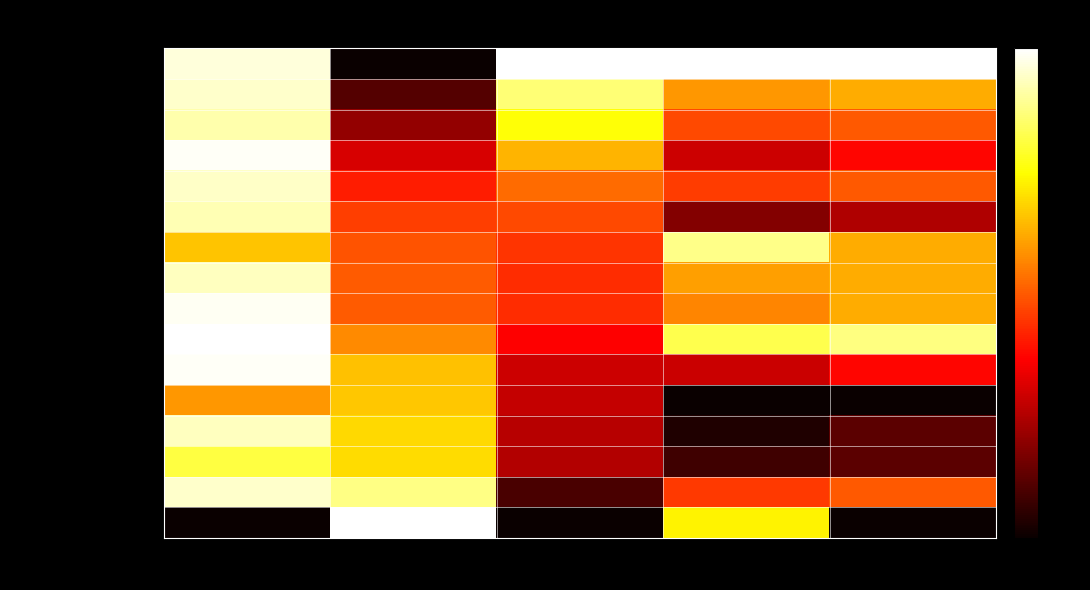

Reading left to right, what are all the values shown in this chart?

PEDRO EVERALDO DOS SANTOS: Total Time=96.1	Best Lap time=0.0	Best Speed=100.0	Average Speed=100.0	Total Distance=100.0
HAMILTON MORCH POLACO: Total Time=94.8	Best Lap time=11.0	Best Speed=86.2	Average Speed=59.3	Total Distance=62.5
BRENDON GABARDO: Total Time=91.5	Best Lap time=20.4	Best Speed=75.0	Average Speed=47.4	Total Distance=50.0
LUCAS: Total Time=98.9	Best Lap time=30.6	Best Speed=63.5	Average Speed=28.9	Total Distance=37.5
FLAVIO MENDES: Total Time=94.3	Best Lap time=40.8	Best Speed=52.7	Average Speed=45.5	Total Distance=50.0
JUNIOR: Total Time=92.5	Best Lap time=45.8	Best Speed=47.6	Average Speed=18.1	Total Distance=25.0
EDSON PILATTI: Total Time=66.0	Best Lap time=49.0	Best Speed=44.5	Average Speed=88.3	Total Distance=62.5
PETRICH: Total Time=93.5	Best Lap time=50.2	Best Speed=43.2	Average Speed=60.3	Total Distance=62.5
ROGERIO: Total Time=98.5	Best Lap time=50.2	Best Speed=43.2	Average Speed=56.5	Total Distance=62.5
DANIEL DO VALLE: Total Time=100.0	Best Lap time=57.3	Best Speed=36.4	Average Speed=82.4	Total Distance=87.5
GABRIEL SUTIL: Total Time=98.9	Best Lap time=65.4	Best Speed=28.9	Average Speed=28.9	Total Distance=37.5
CELSO RIBAS: Total Time=59.0	Best Lap time=66.3	Best Speed=28.1	Average Speed=0.0	Total Distance=0.0
CELSO GABARDO: Total Time=93.6	Best Lap time=68.8	Best Speed=25.8	Average Speed=3.4	Total Distance=12.5
JACKSON S. ARAUJO: Total Time=81.0	Best Lap time=69.4	Best Speed=25.3	Average Speed=8.1	Total Distance=12.5
BRUNO LOPES: Total Time=94.6	Best Lap time=87.7	Best Speed=9.7	Average Speed=45.3	Total Distance=50.0
DARIO RIBEIRO: Total Time=0.0	Best Lap time=100.0	Best Speed=0.0	Average Speed=72.7	Total Distance=0.0